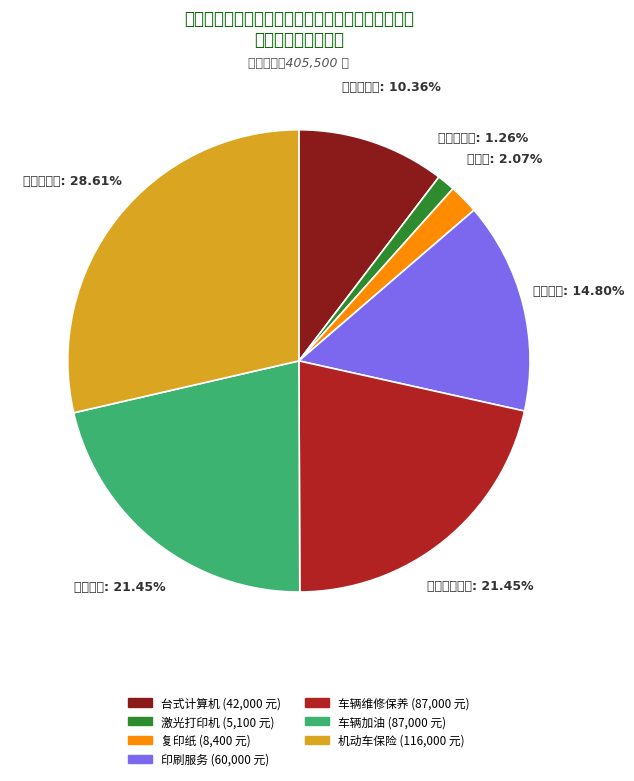

Which slice is the smallest?

激光打印机